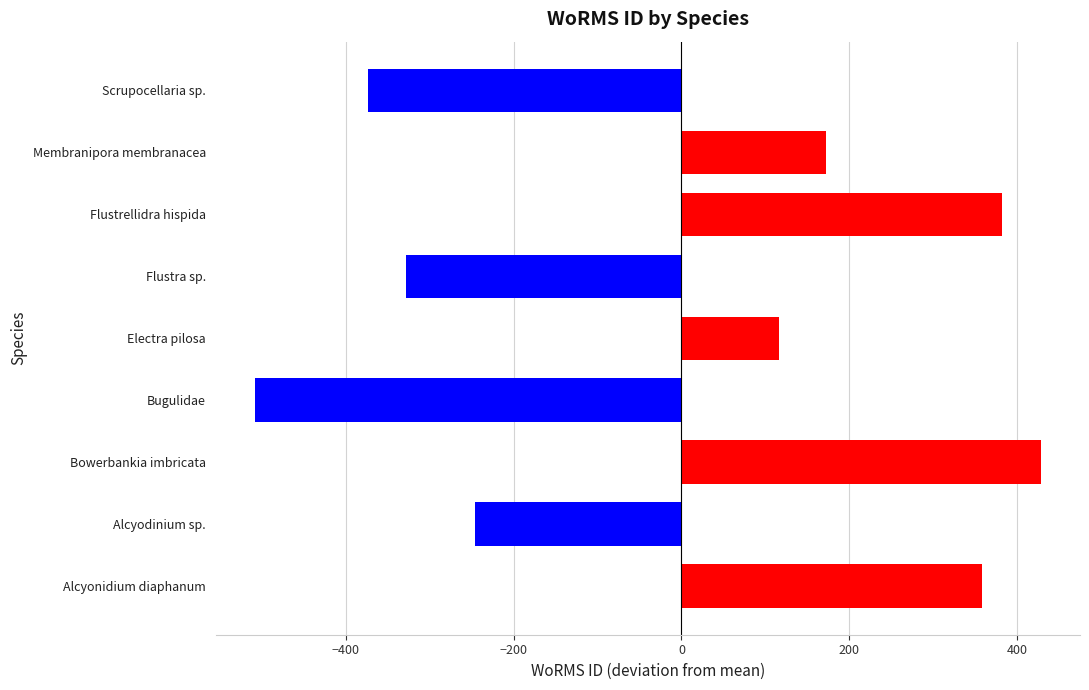

The value at Flustrellidra hispida is 655.3. True or false?

False